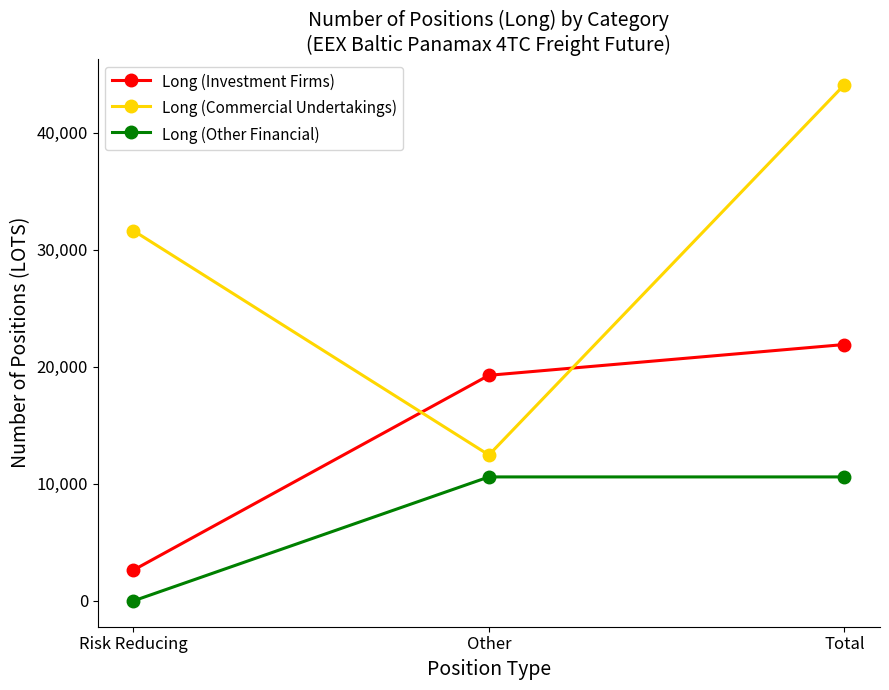

Is it true that Long (Other Financial) equals 6156.9 at Risk Reducing?

False